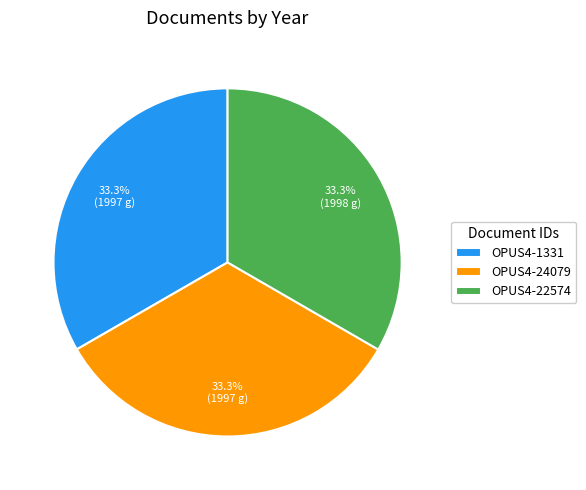

Does any single category account for the majority?

No